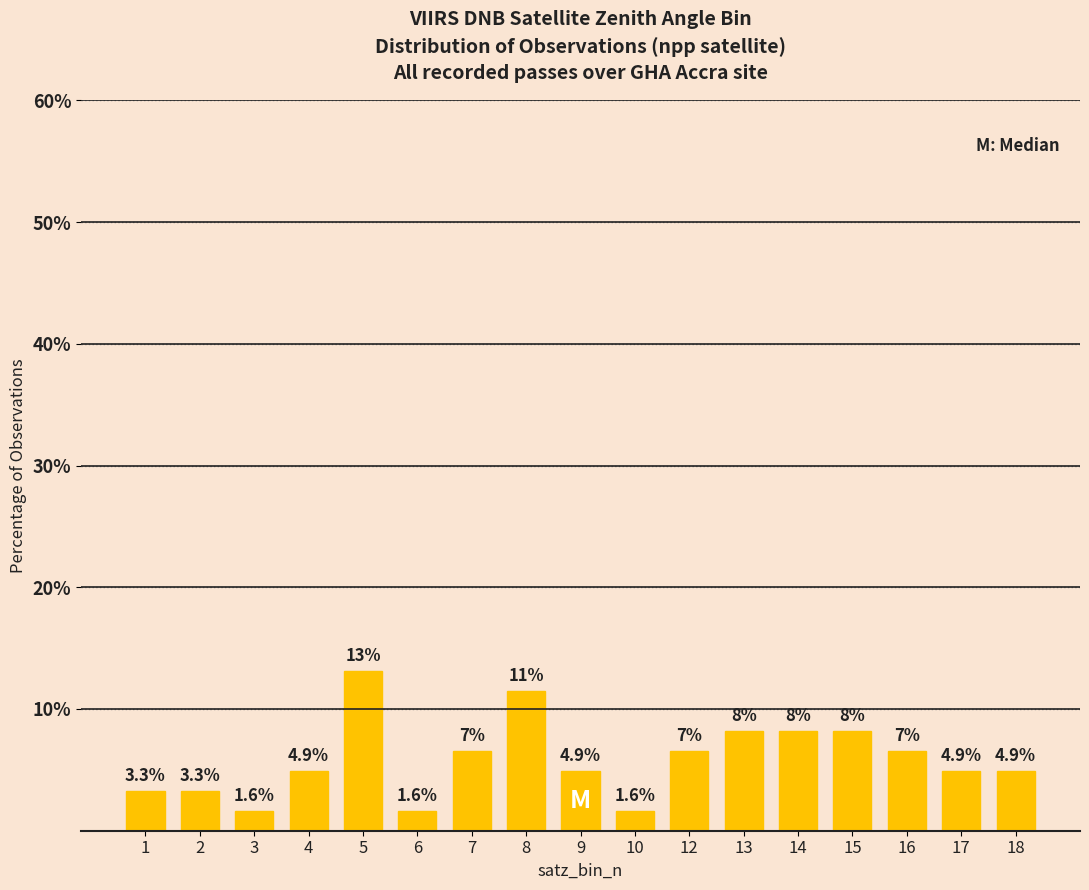

What is the difference between the maximum and minimum values?

11.5